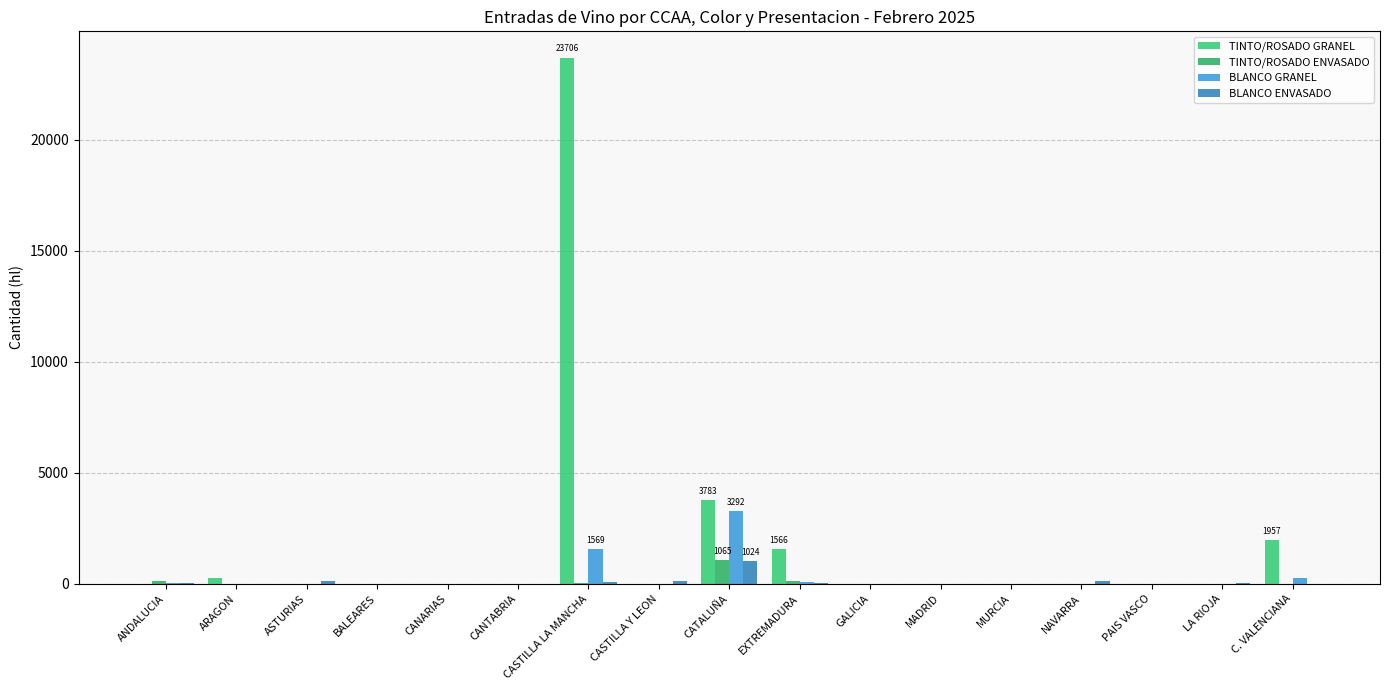

Reading left to right, transcribe all the data shown in this chart.

TINTO/ROSADO GRANEL: ANDALUCIA=0	ARAGON=257	ASTURIAS=0	BALEARES=0	CANARIAS=0	CANTABRIA=0	CASTILLA LA MANCHA=23706	CASTILLA Y LEON=0	CATALUÑA=3783	EXTREMADURA=1566	GALICIA=0	MADRID=0	MURCIA=0	NAVARRA=0	PAIS VASCO=0	LA RIOJA=0	C. VALENCIANA=1957
TINTO/ROSADO ENVASADO: ANDALUCIA=111	ARAGON=0	ASTURIAS=0	BALEARES=0	CANARIAS=0	CANTABRIA=0	CASTILLA LA MANCHA=22	CASTILLA Y LEON=7	CATALUÑA=1065	EXTREMADURA=115	GALICIA=0	MADRID=0	MURCIA=4	NAVARRA=0	PAIS VASCO=4	LA RIOJA=11	C. VALENCIANA=3
BLANCO GRANEL: ANDALUCIA=38	ARAGON=0	ASTURIAS=0	BALEARES=0	CANARIAS=0	CANTABRIA=0	CASTILLA LA MANCHA=1569	CASTILLA Y LEON=0	CATALUÑA=3292	EXTREMADURA=100	GALICIA=0	MADRID=0	MURCIA=0	NAVARRA=0	PAIS VASCO=0	LA RIOJA=0	C. VALENCIANA=261
BLANCO ENVASADO: ANDALUCIA=17	ARAGON=0	ASTURIAS=126	BALEARES=0	CANARIAS=0	CANTABRIA=0	CASTILLA LA MANCHA=101	CASTILLA Y LEON=129	CATALUÑA=1024	EXTREMADURA=45	GALICIA=0	MADRID=0	MURCIA=0	NAVARRA=145	PAIS VASCO=1	LA RIOJA=56	C. VALENCIANA=1